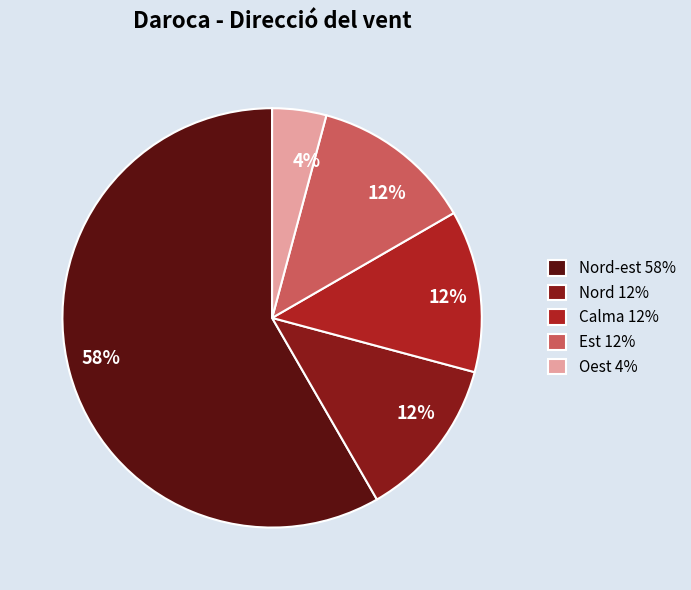

True or false: Nord-est 58% accounts for 58% of the total.

True